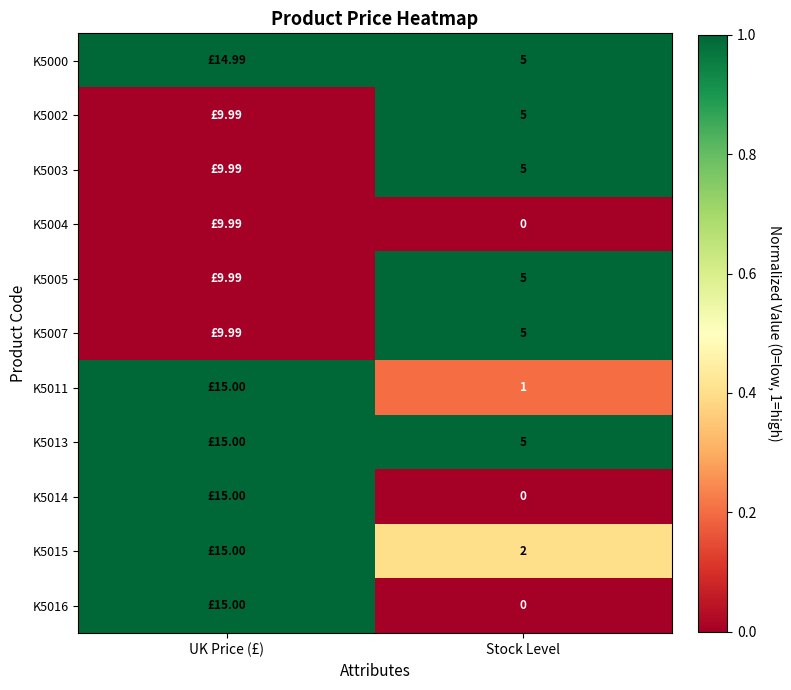

Rank the categories by K5011 value from lowest to highest.

Stock Level, UK Price (£)